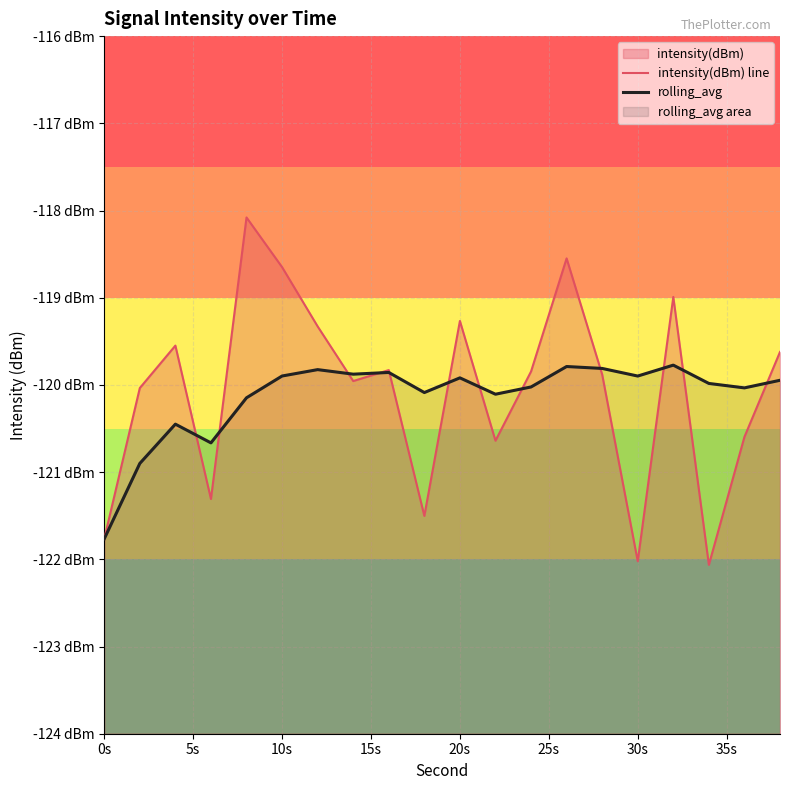

How many data points in intensity(dBm) line are above -119?

4